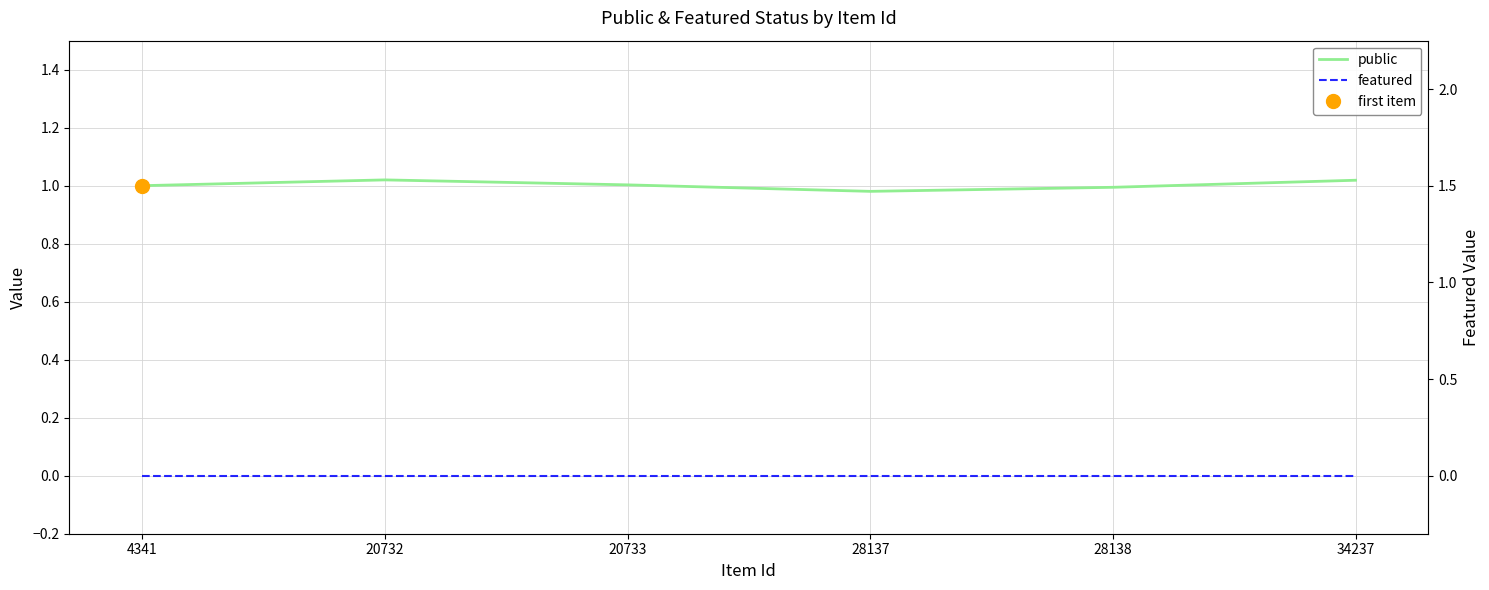

True or false: public and featured cross at least once.

False